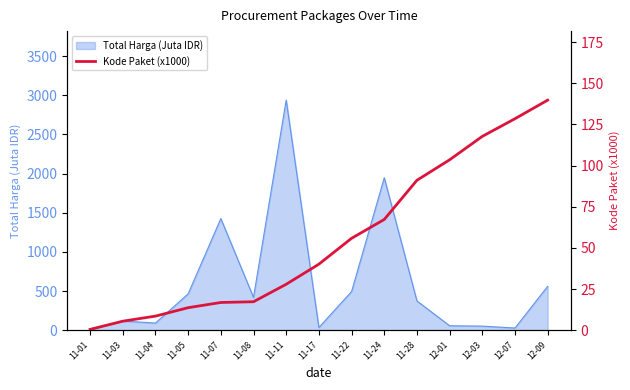

The value of Total Harga (Juta IDR) at 11-03 is 116.4. True or false?

True